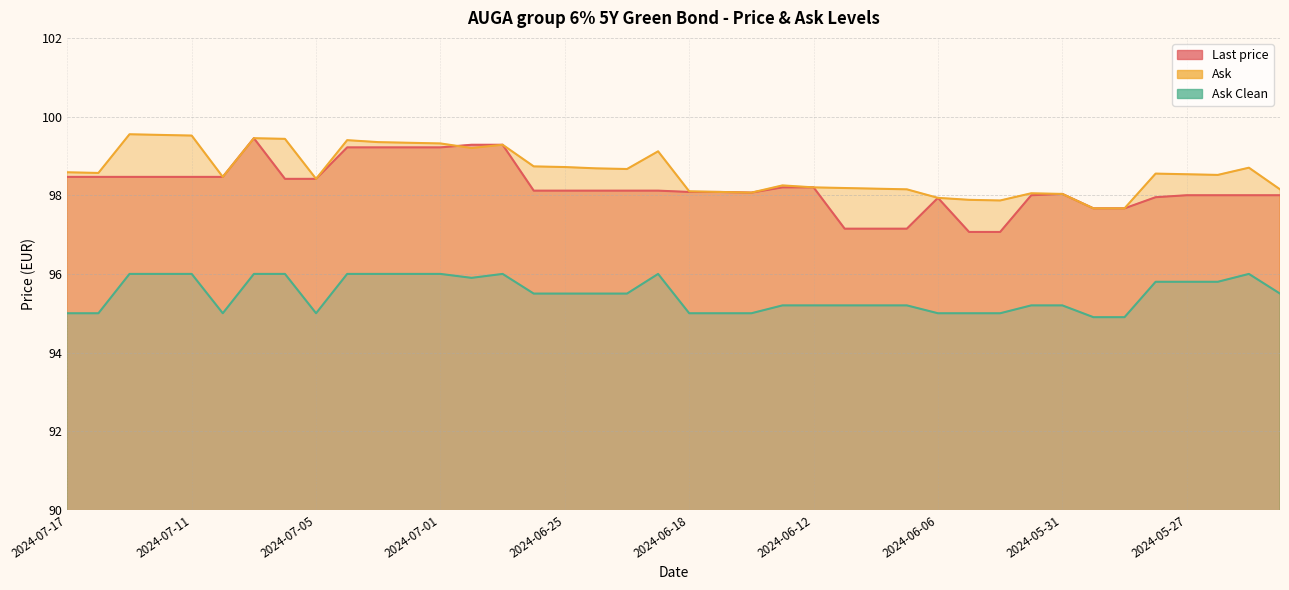

At which label does Ask Clean first exceed 95?

2024-07-15